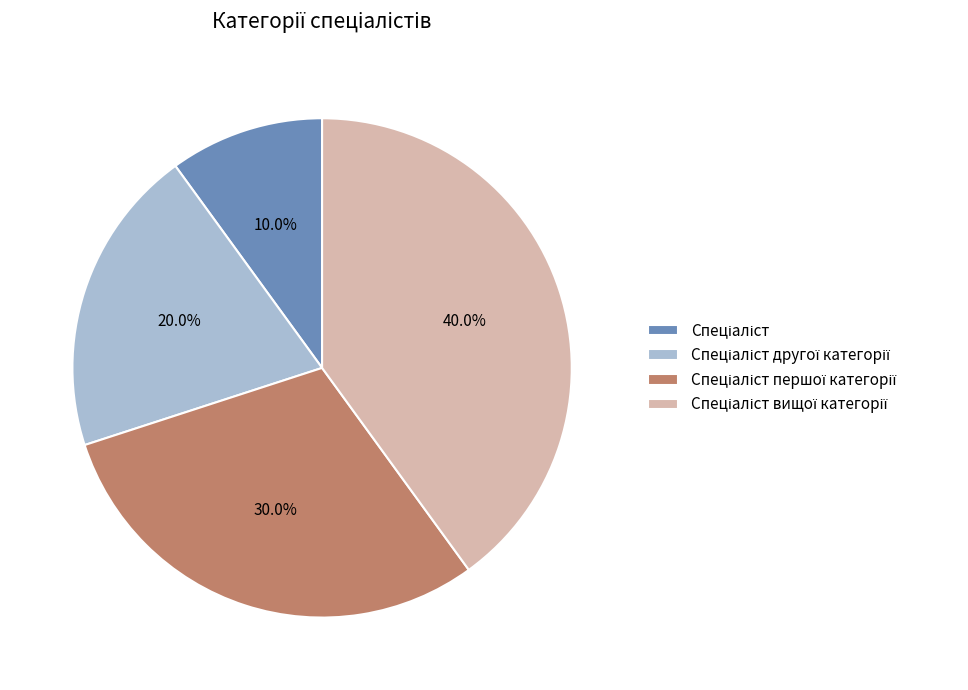

Does any single category account for the majority?

No